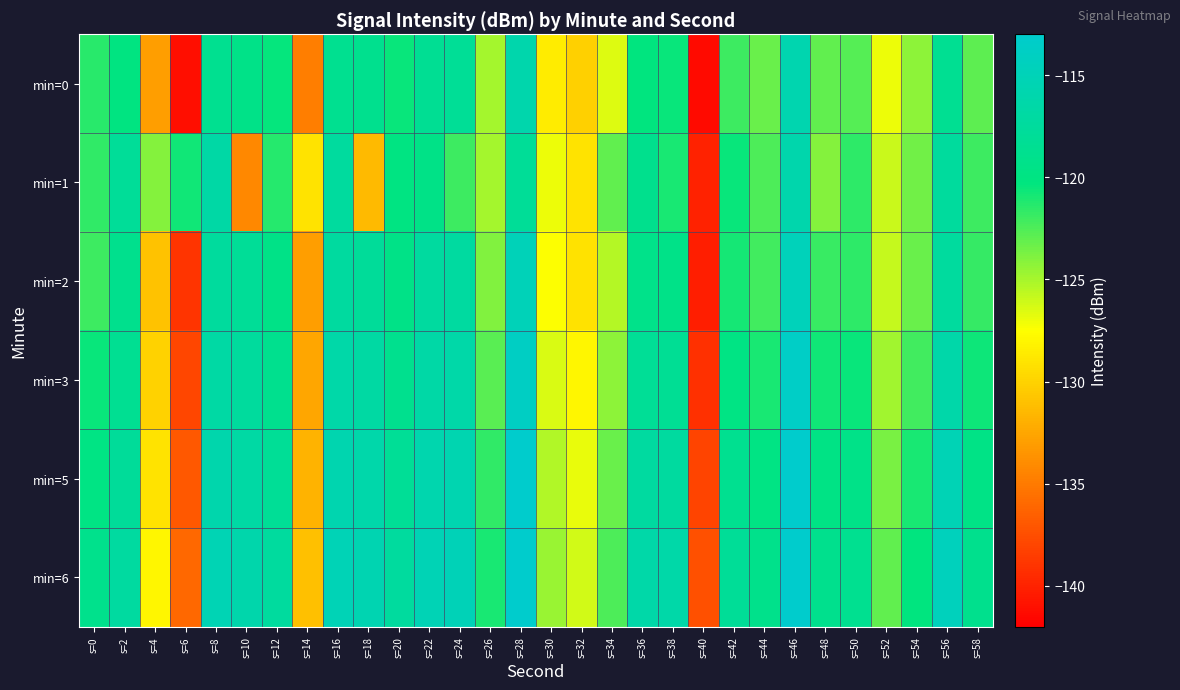

Reading left to right, extract all data points from this chart.

min=0: s=0=-121.4	s=2=-120.1	s=4=-133.0	s=6=-141.2	s=8=-118.7	s=10=-119.4	s=12=-120.5	s=14=-134.8	s=16=-118.7	s=18=-118.8	s=20=-120.5	s=22=-118.4	s=24=-118.1	s=26=-125.0	s=28=-116.0	s=30=-128.5	s=32=-130.2	s=34=-126.5	s=36=-120.4	s=38=-120.5	s=40=-141.4	s=42=-122.0	s=44=-123.2	s=46=-115.8	s=48=-123.1	s=50=-122.7	s=52=-127.0	s=54=-124.3	s=56=-118.5	s=58=-123.0
min=1: s=0=-121.7	s=2=-117.9	s=4=-124.1	s=6=-120.7	s=8=-116.7	s=10=-134.2	s=12=-121.3	s=14=-129.0	s=16=-117.4	s=18=-131.4	s=20=-120.0	s=22=-119.5	s=24=-122.0	s=26=-125.0	s=28=-118.0	s=30=-127.0	s=32=-129.0	s=34=-123.0	s=36=-119.0	s=38=-121.0	s=40=-140.0	s=42=-120.5	s=44=-122.5	s=46=-116.0	s=48=-124.0	s=50=-121.5	s=52=-126.0	s=54=-123.5	s=56=-117.5	s=58=-122.0
min=2: s=0=-122.0	s=2=-119.0	s=4=-131.0	s=6=-139.0	s=8=-117.5	s=10=-118.0	s=12=-119.5	s=14=-133.0	s=16=-117.2	s=18=-117.8	s=20=-119.5	s=22=-117.3	s=24=-117.1	s=26=-123.9	s=28=-114.9	s=30=-127.5	s=32=-129.1	s=34=-125.4	s=36=-119.3	s=38=-119.4	s=40=-140.3	s=42=-120.9	s=44=-122.1	s=46=-114.7	s=48=-121.9	s=50=-121.6	s=52=-125.9	s=54=-123.2	s=56=-117.4	s=58=-121.8
min=3: s=0=-120.5	s=2=-118.5	s=4=-130.0	s=6=-138.0	s=8=-116.8	s=10=-117.5	s=12=-118.8	s=14=-132.5	s=16=-116.5	s=18=-116.9	s=20=-118.8	s=22=-116.6	s=24=-116.4	s=26=-122.8	s=28=-113.8	s=30=-126.4	s=32=-128.0	s=34=-124.3	s=36=-118.2	s=38=-118.3	s=40=-139.2	s=42=-119.8	s=44=-121.0	s=46=-113.6	s=48=-120.8	s=50=-120.5	s=52=-124.8	s=54=-122.1	s=56=-116.3	s=58=-120.7
min=5: s=0=-119.8	s=2=-117.8	s=4=-129.0	s=6=-137.0	s=8=-116.0	s=10=-116.8	s=12=-118.1	s=14=-131.8	s=16=-115.8	s=18=-116.2	s=20=-118.1	s=22=-115.9	s=24=-115.7	s=26=-121.7	s=28=-112.7	s=30=-125.3	s=32=-126.9	s=34=-123.2	s=36=-117.1	s=38=-117.2	s=40=-138.1	s=42=-118.7	s=44=-119.9	s=46=-112.5	s=48=-119.7	s=50=-119.4	s=52=-123.7	s=54=-121.0	s=56=-115.2	s=58=-119.6
min=6: s=0=-119.1	s=2=-117.1	s=4=-128.0	s=6=-136.0	s=8=-115.3	s=10=-116.1	s=12=-117.4	s=14=-131.1	s=16=-115.1	s=18=-115.5	s=20=-117.4	s=22=-115.2	s=24=-115.0	s=26=-121.0	s=28=-112.0	s=30=-124.6	s=32=-126.2	s=34=-122.5	s=36=-116.4	s=38=-116.5	s=40=-137.4	s=42=-118.0	s=44=-119.2	s=46=-111.8	s=48=-119.0	s=50=-118.7	s=52=-123.0	s=54=-120.3	s=56=-114.5	s=58=-118.9